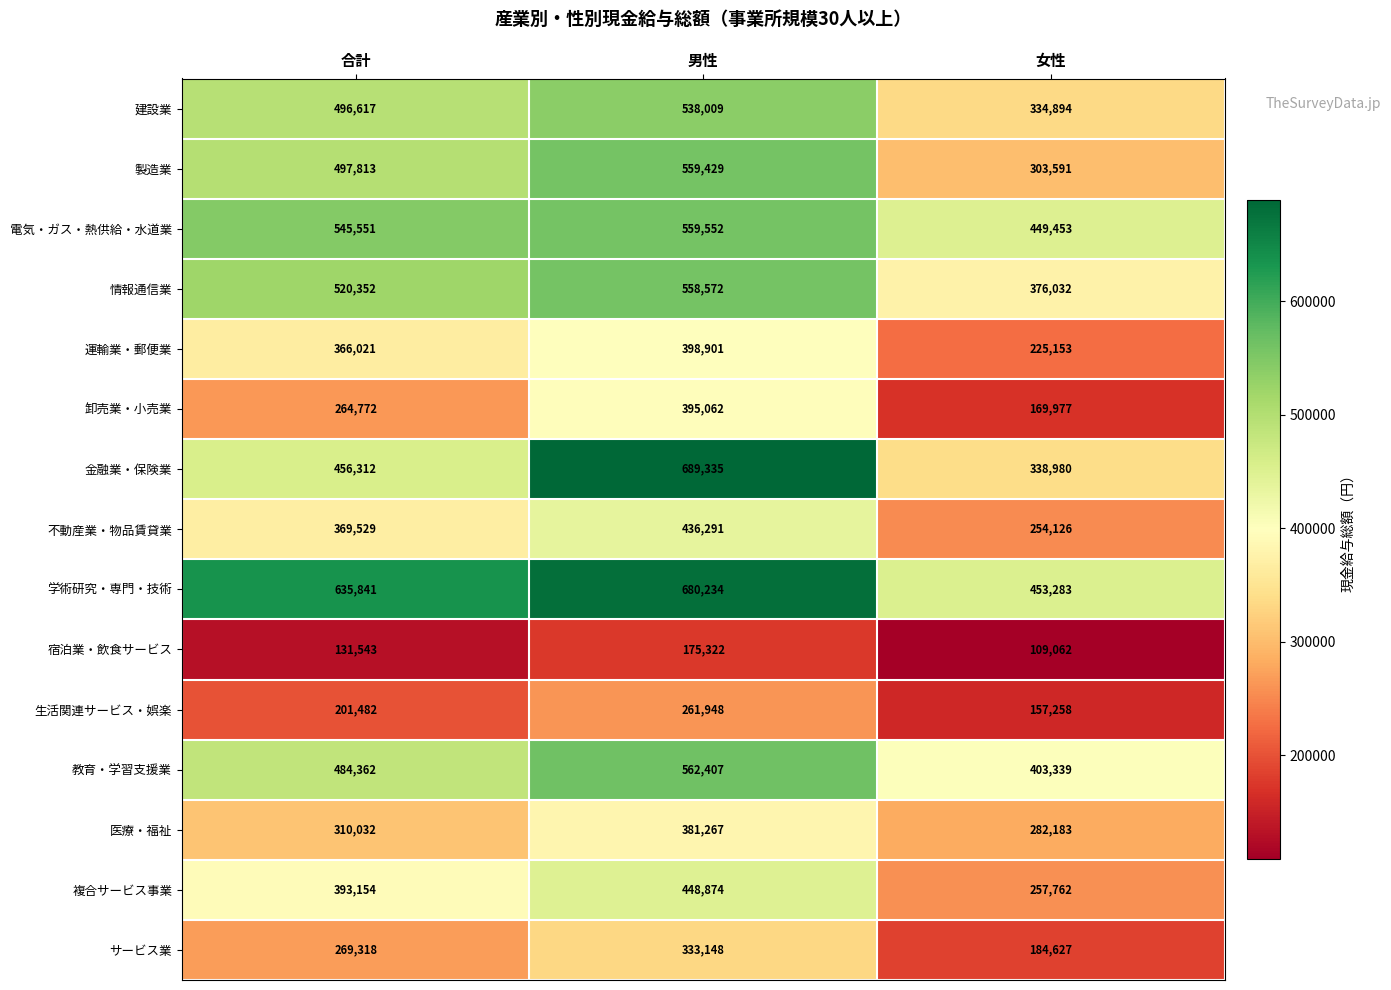

At which label is 不動産業・物品賃貸業 closest to 345208?

合計